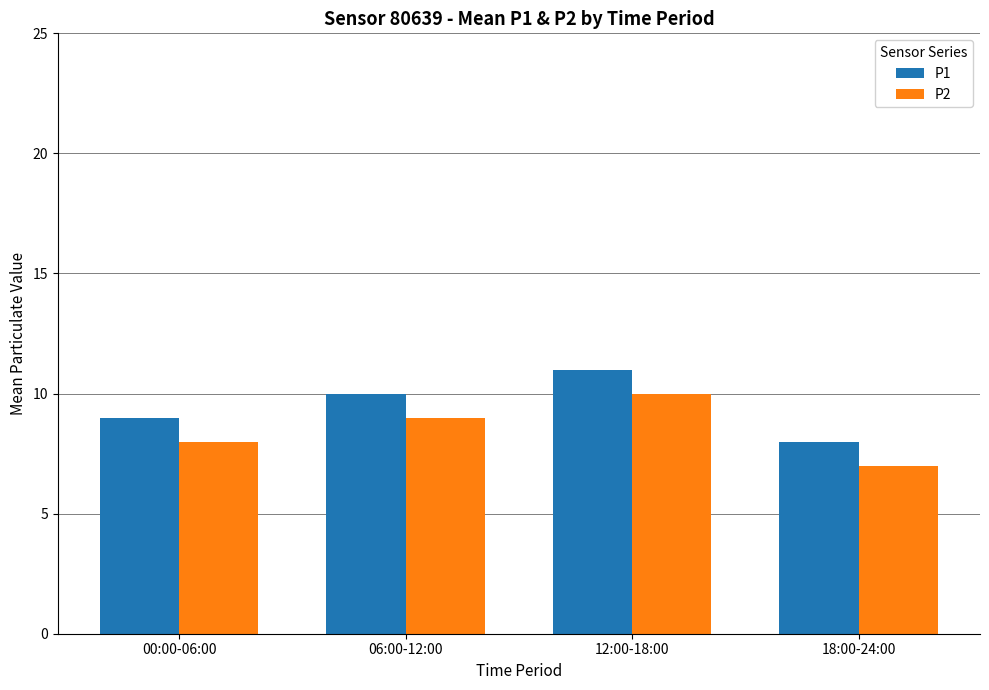

Which category has the lowest value in the P1 series?

18:00-24:00